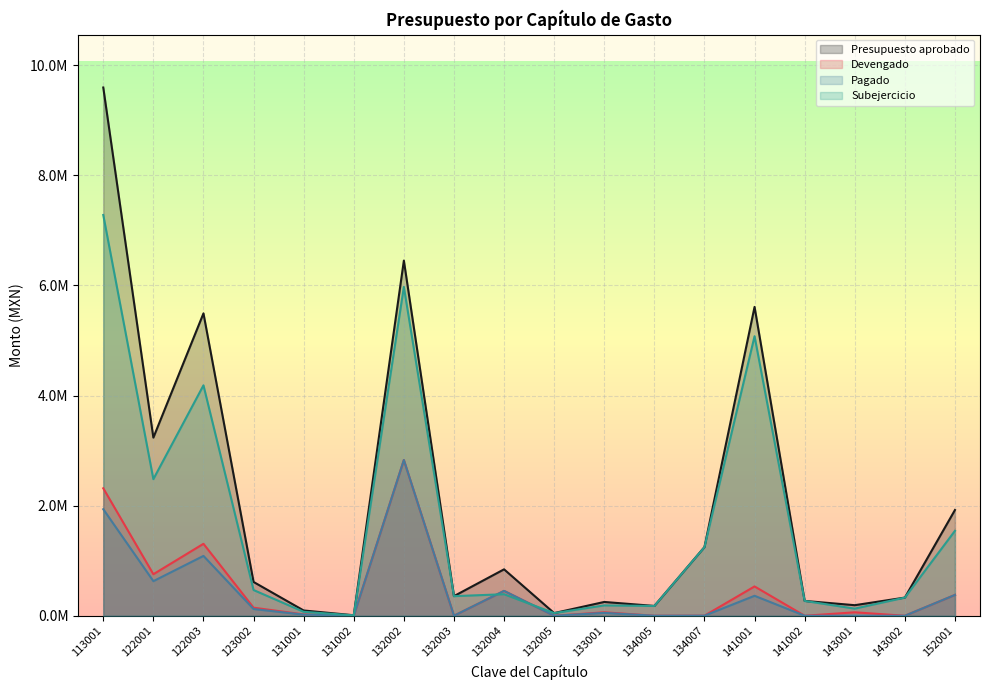

Where does the Pagado series first go above 52272?

113001